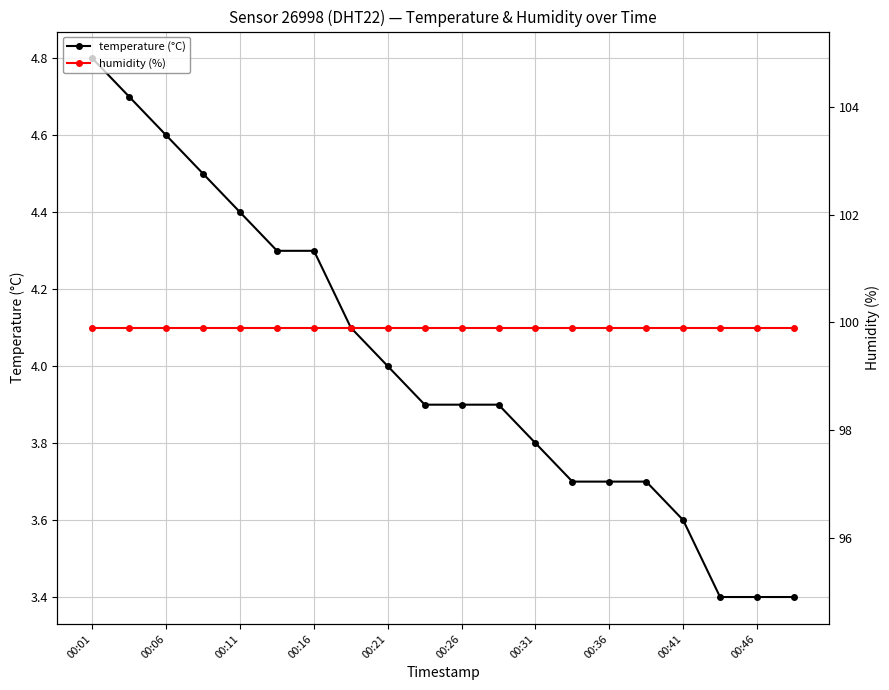

True or false: humidity (%) and temperature (°C) intersect in this chart.

False